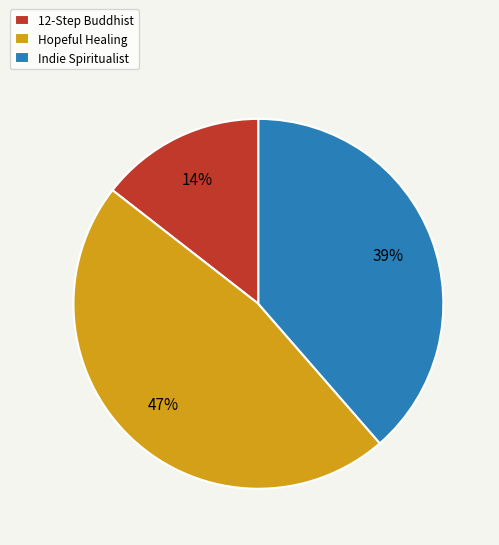

The 12-Step Buddhist slice represents 14% of the pie. True or false?

True